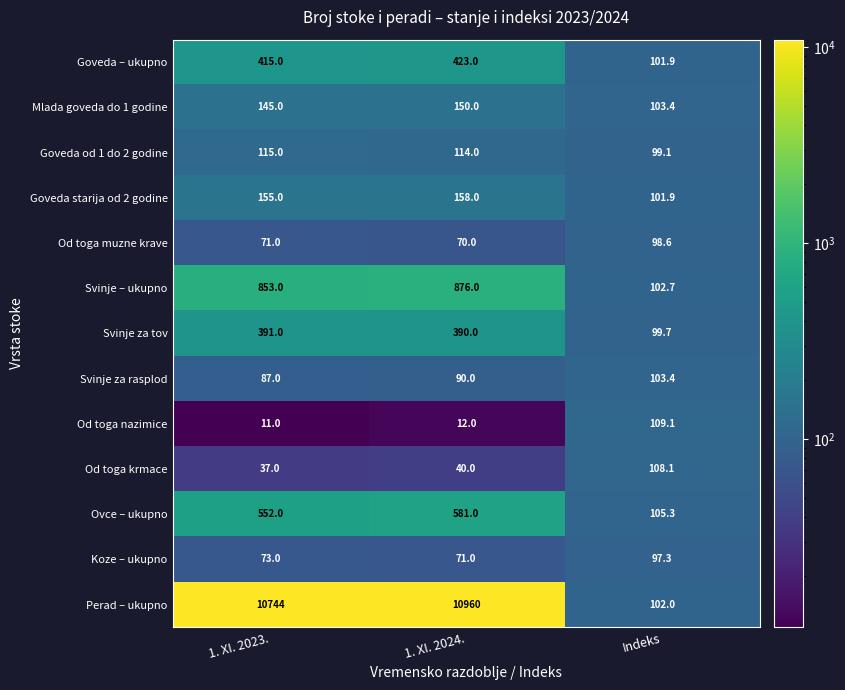

What is the minimum value shown in the chart?

11.0